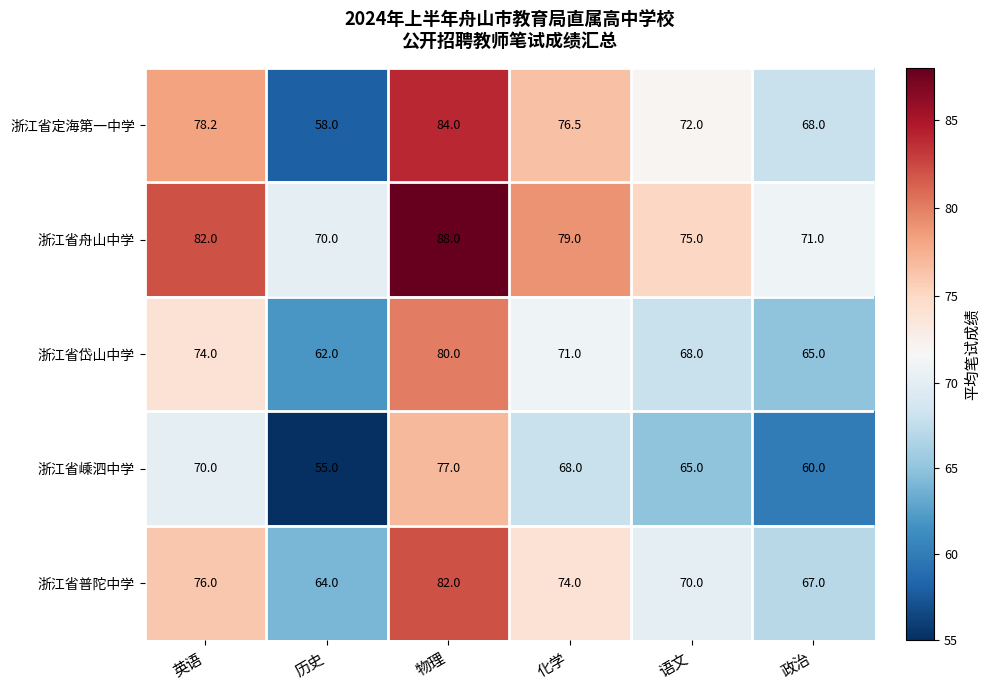

What is the difference between the highest and lowest values at 历史?

15.0